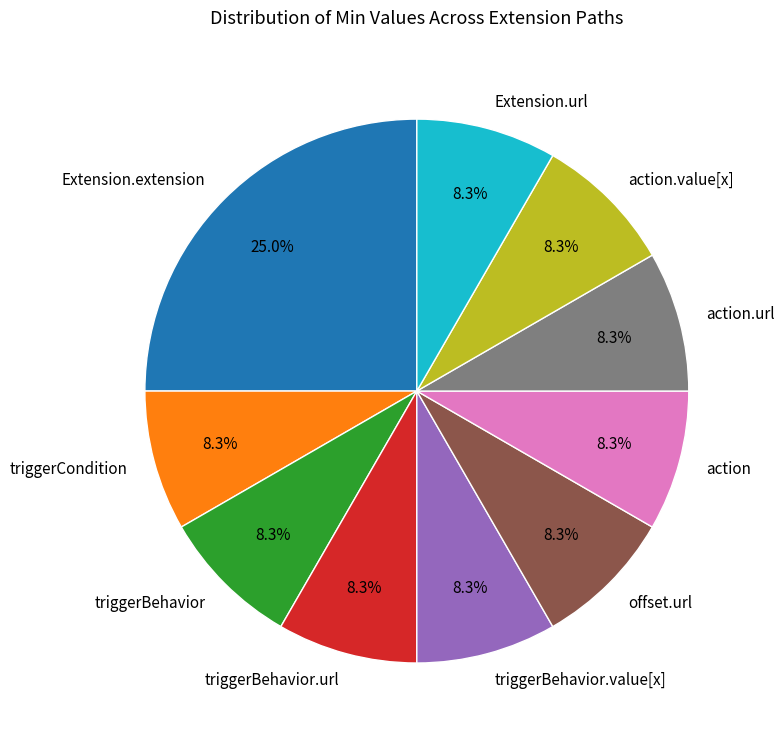

What is the ratio of the value at triggerBehavior to the value at offset.url?

1.0